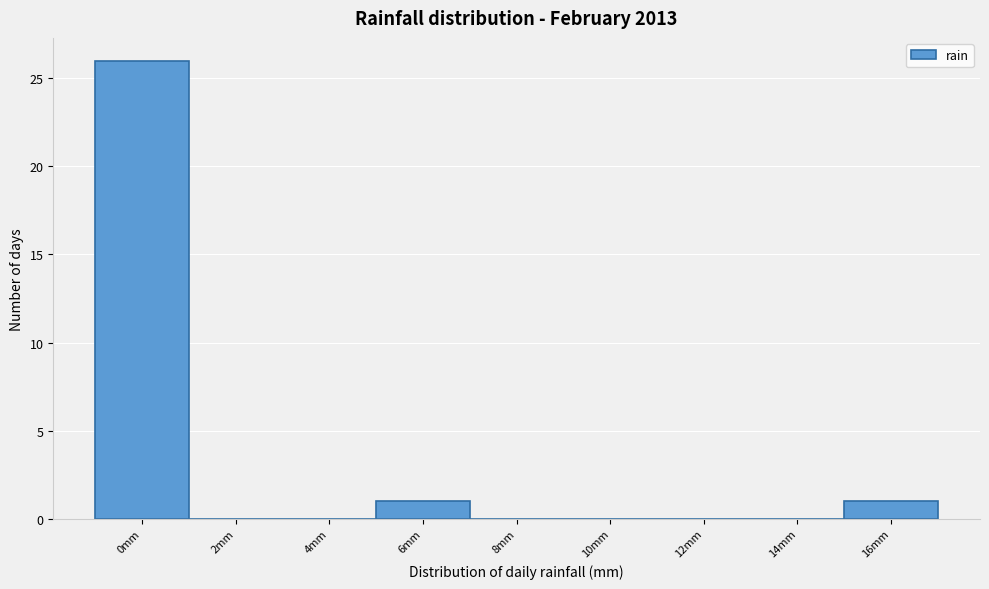

Reading right to left, what are all the values shown in this chart?

16mm=1	14mm=0	12mm=0	10mm=0	8mm=0	6mm=1	4mm=0	2mm=0	0mm=26